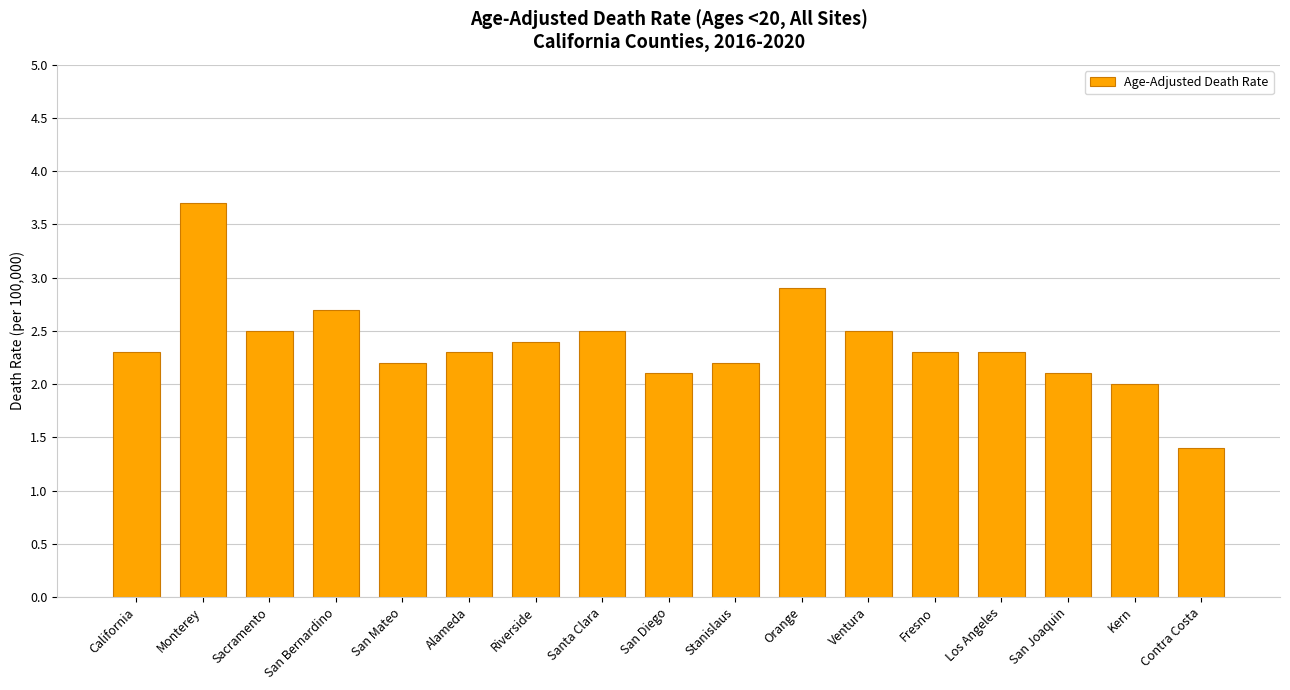

What position from the left is Riverside?

7